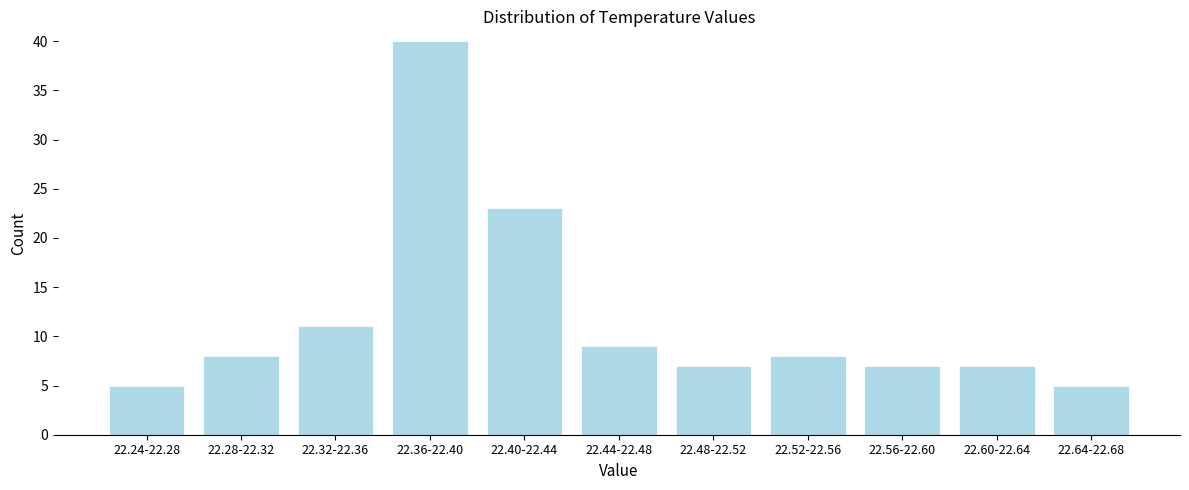

Reading left to right, list all the values displayed in this chart.

22.24-22.28=5	22.28-22.32=8	22.32-22.36=11	22.36-22.40=40	22.40-22.44=23	22.44-22.48=9	22.48-22.52=7	22.52-22.56=8	22.56-22.60=7	22.60-22.64=7	22.64-22.68=5